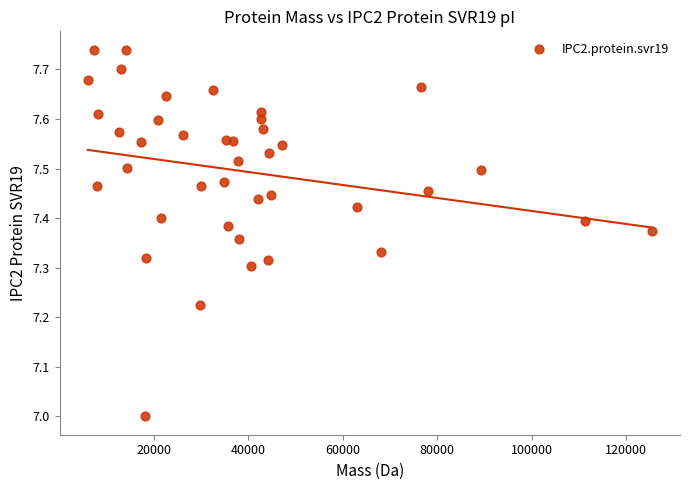

What is the range of X values (max minus min)?

119358.3